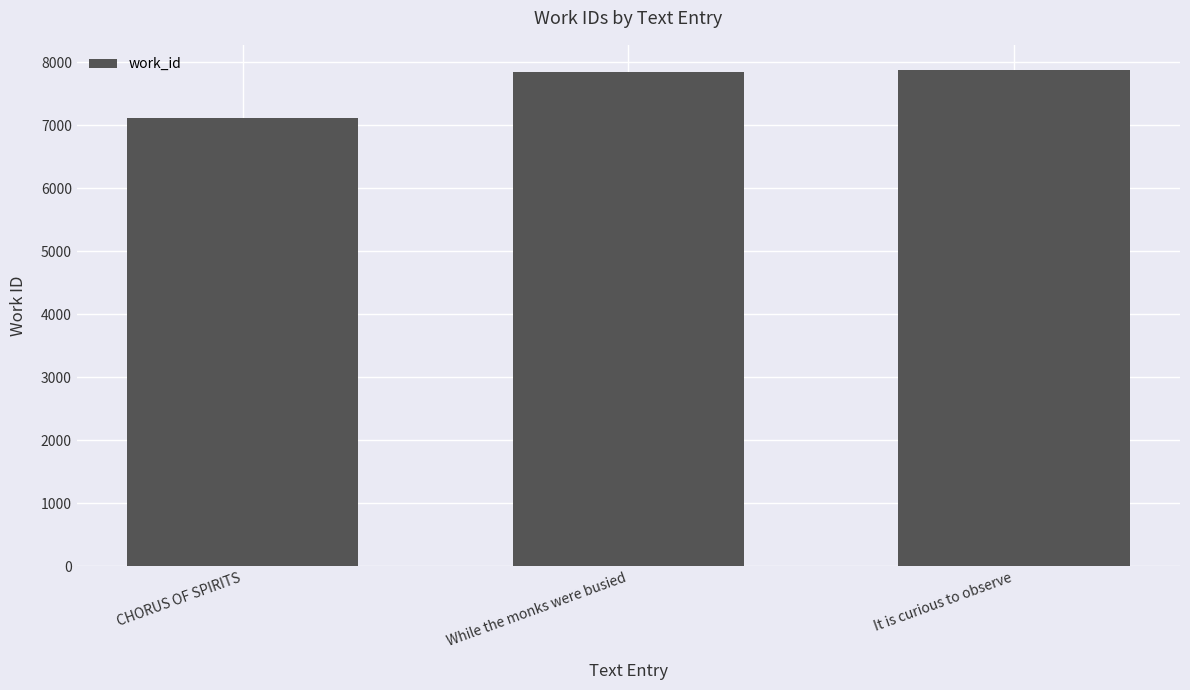

Which label corresponds to the smallest value in the chart?

CHORUS OF SPIRITS